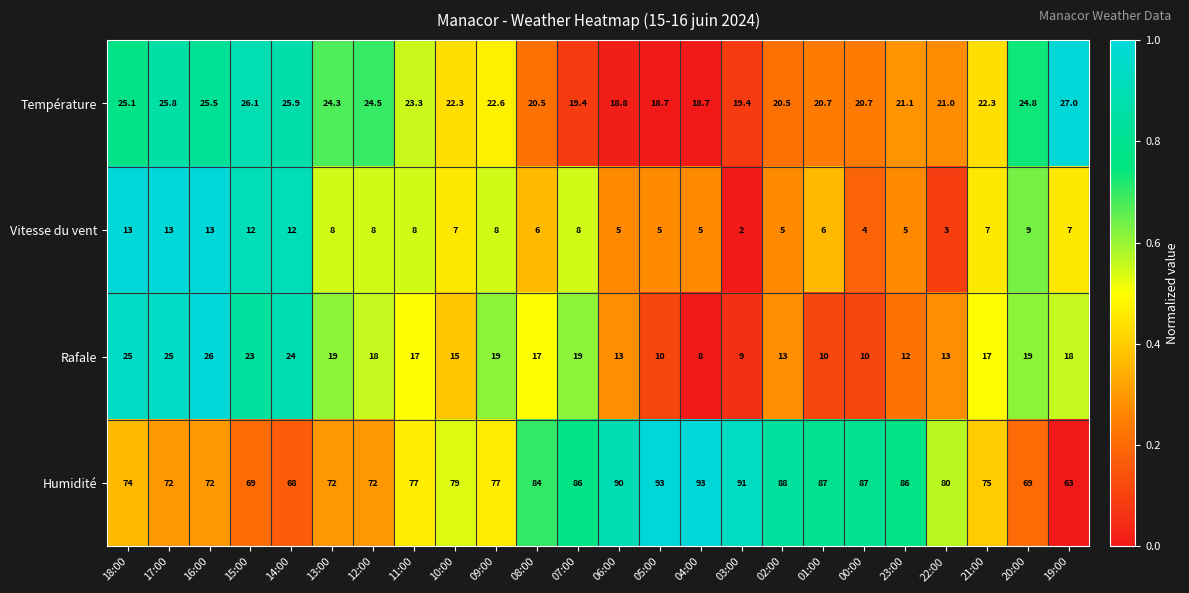

The Vitesse du vent series shows 5.0 at 02:00. True or false?

True